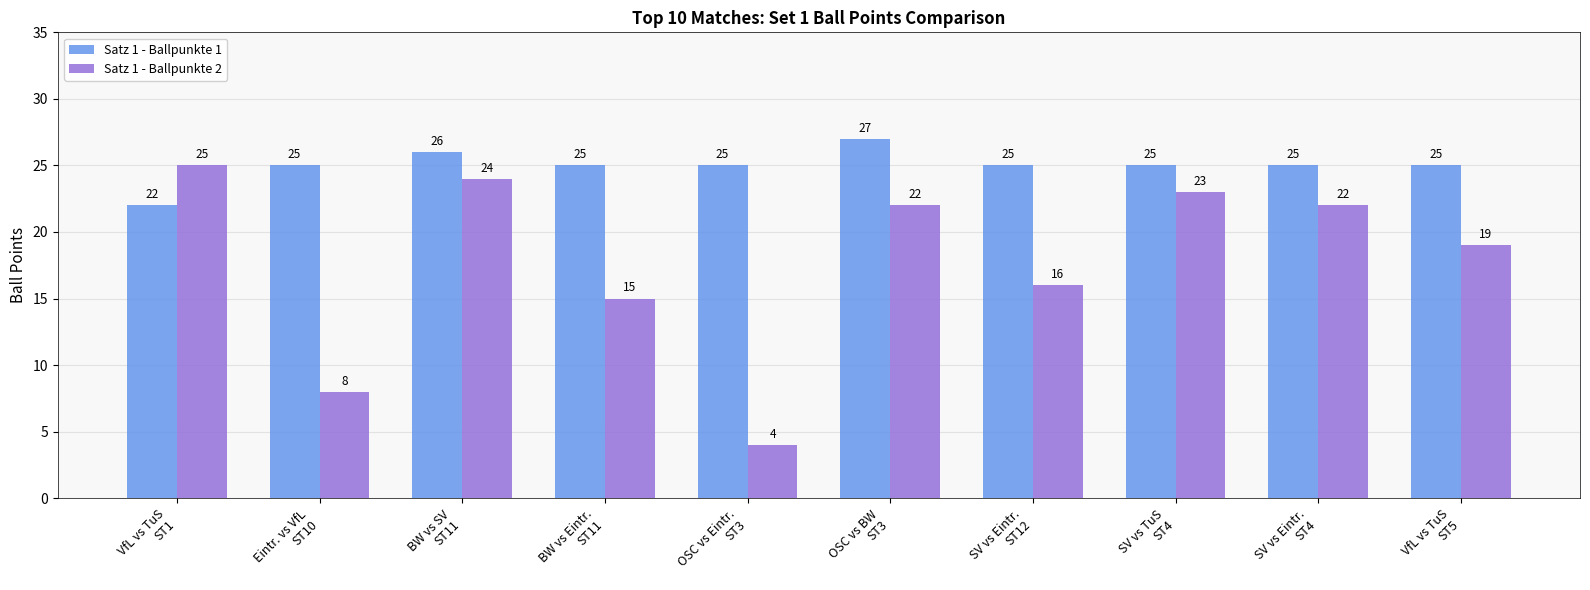

What is the difference between the Satz 1 - Ballpunkte 2 values at VfL vs TuS
ST1 and VfL vs TuS
ST5?

6